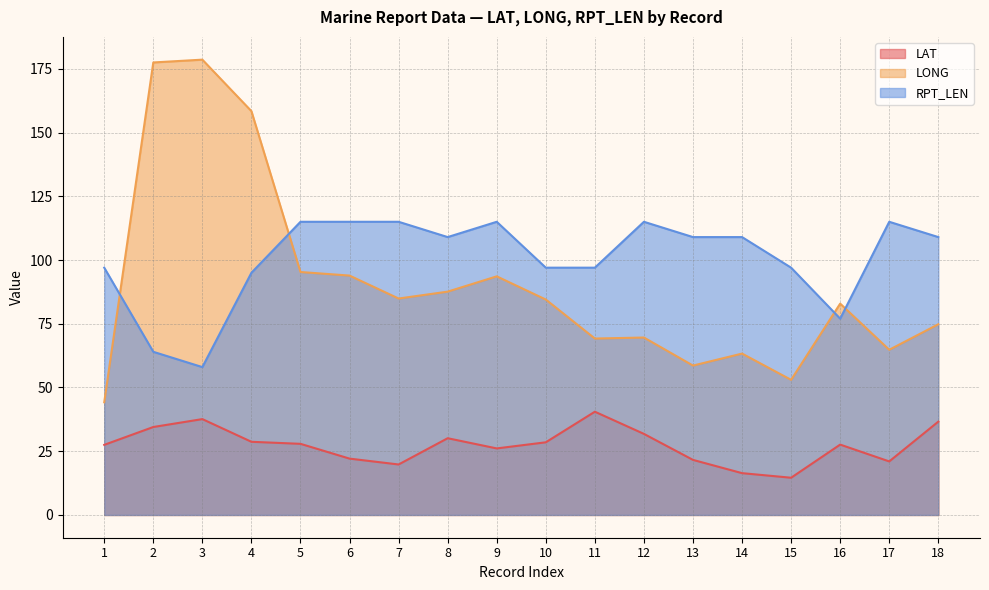

What is the difference between the second highest and minimum values in the RPT_LEN series?

57.0